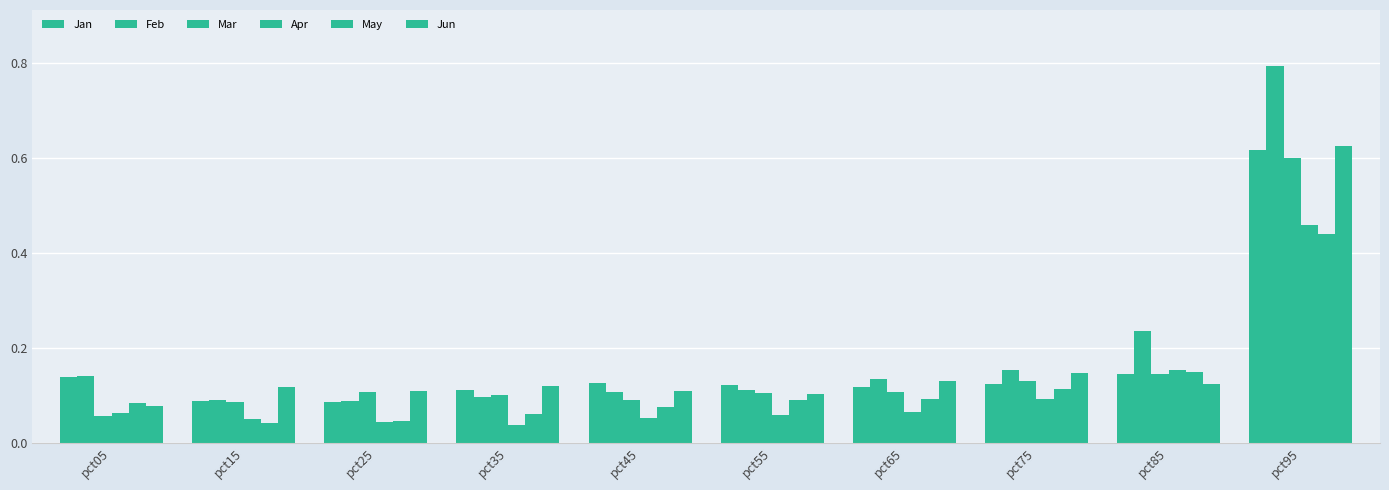

What is the difference between the second highest and minimum values in the Jun series?

0.1